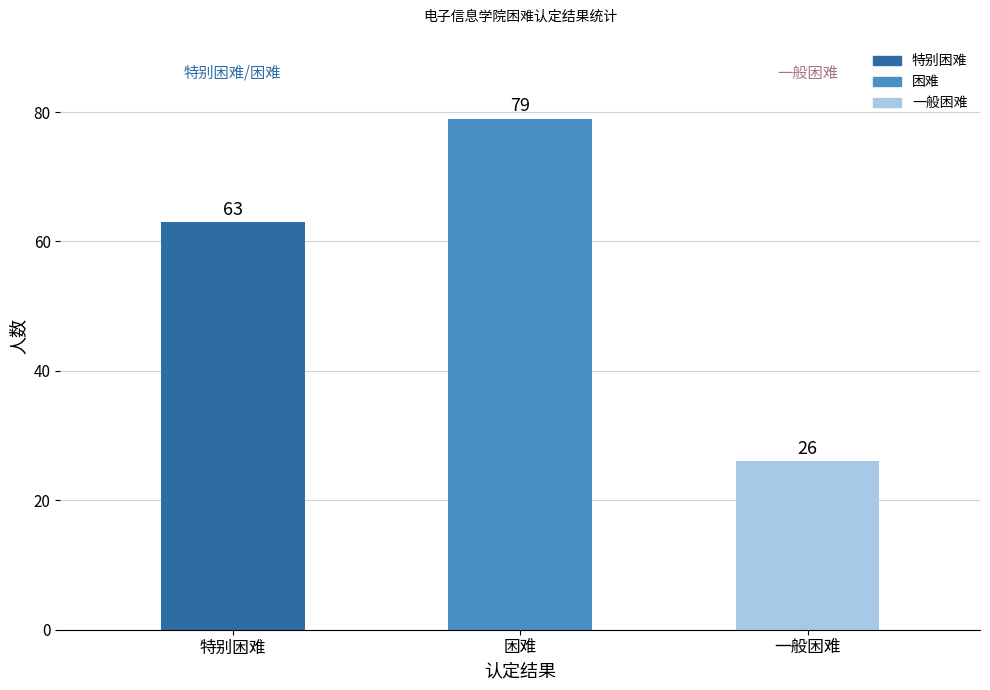

Read the value at 一般困难, to the nearest 10.

30